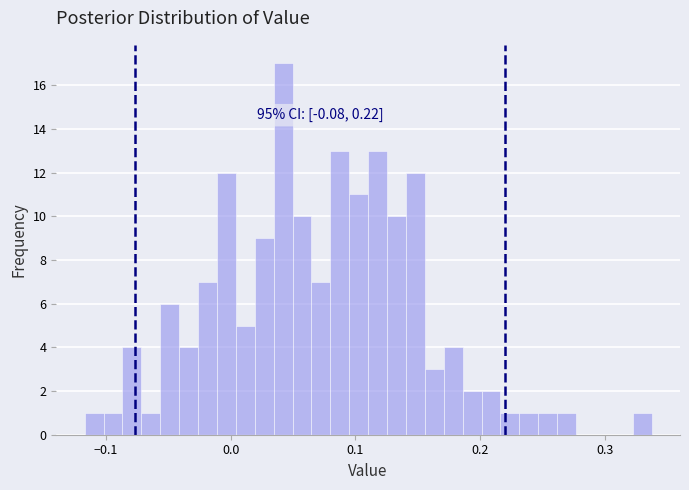

Around what value on the x-axis is the tallest bar? Give the approximate position of its centre, as read against the axis.

0.04